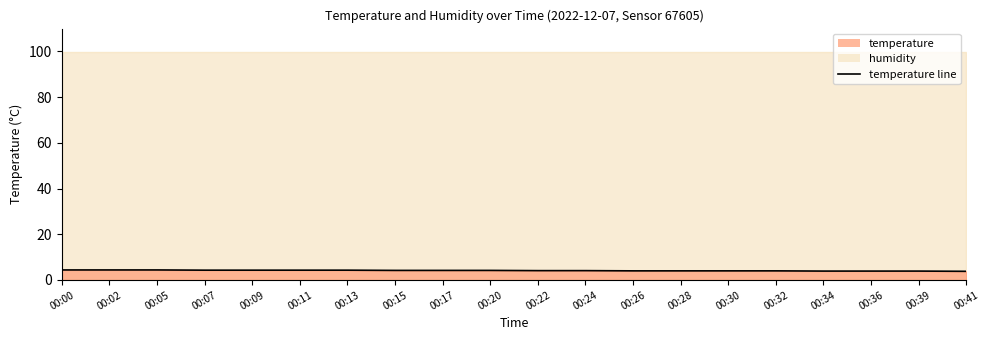

List the labels in order of value, smallest first.

00:41, 00:34, 00:36, 00:39, 00:26, 00:28, 00:30, 00:32, 00:22, 00:24, 00:15, 00:17, 00:20, 00:07, 00:09, 00:11, 00:13, 00:00, 00:02, 00:05